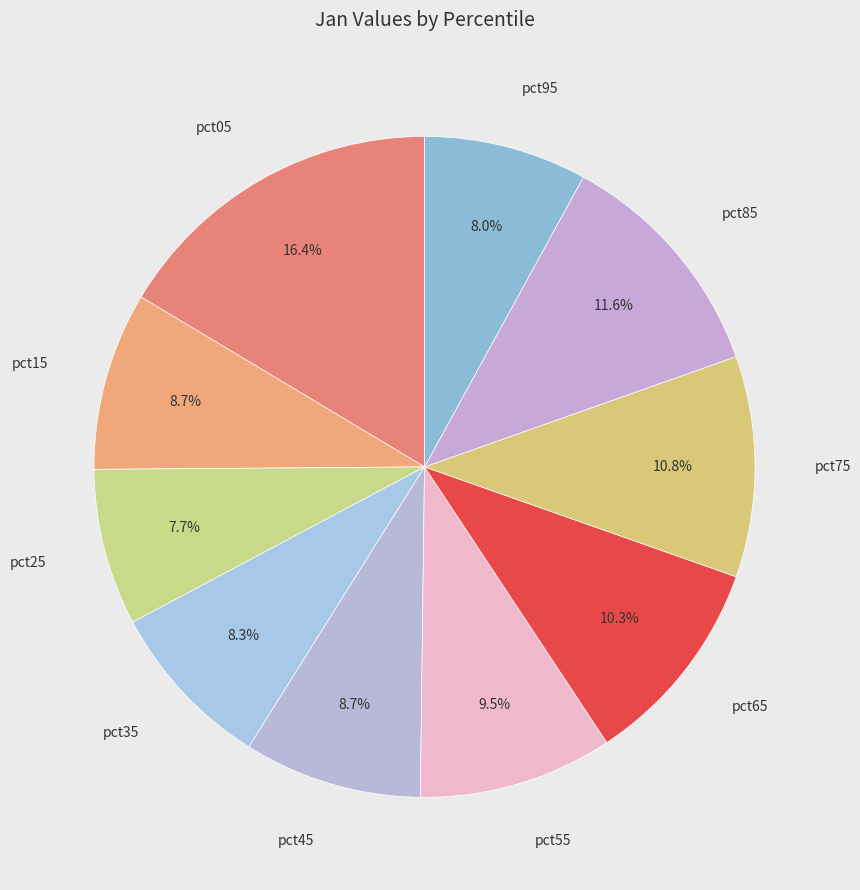

Which slice is the largest?

pct05